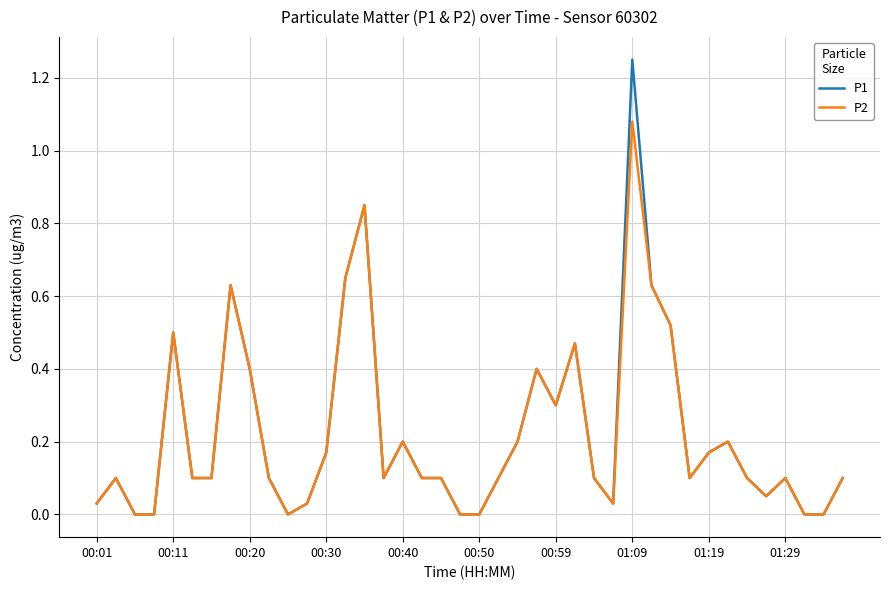

List the series in order of their peak value, lowest first.

P2, P1